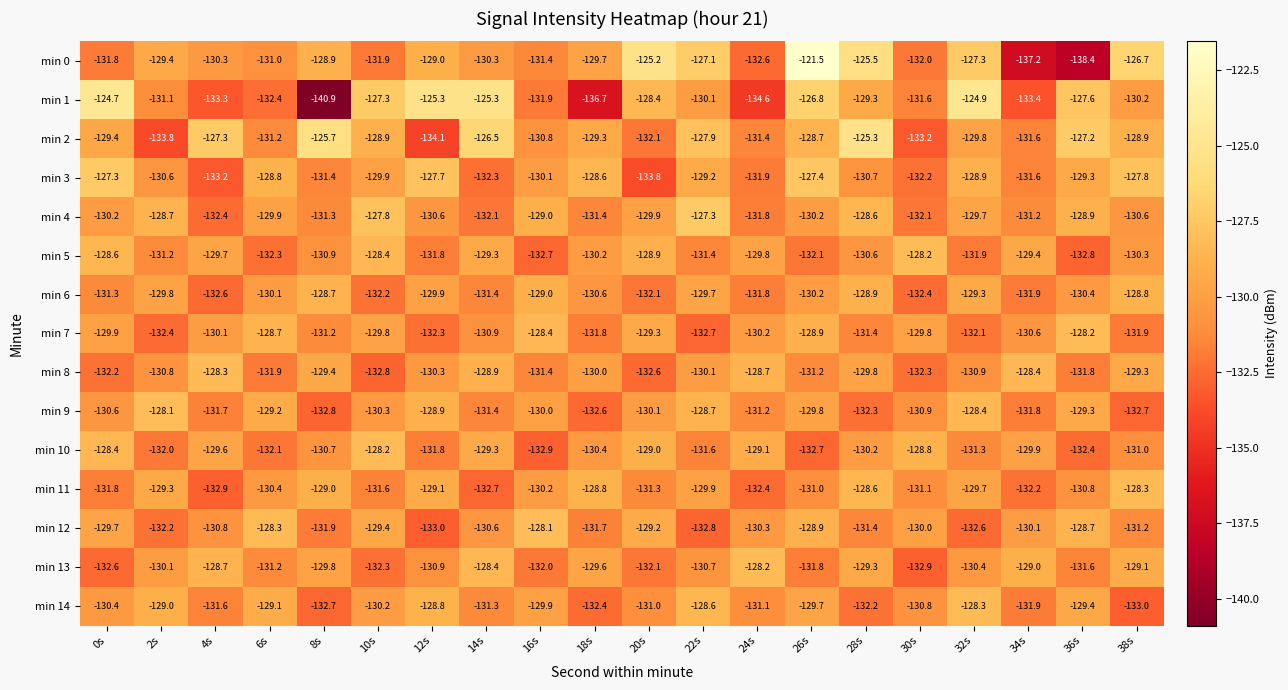

What is the average value of the min 8 series?

-130.6